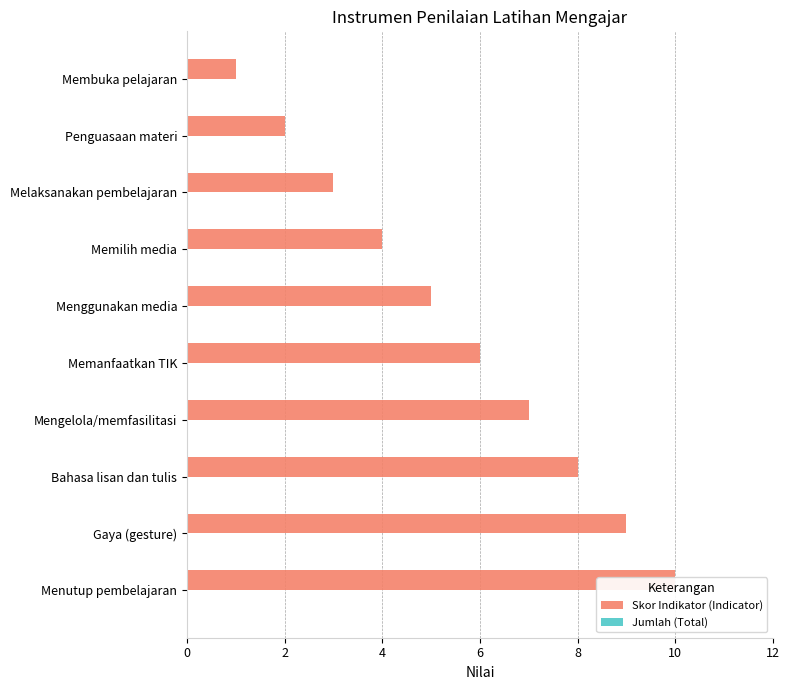

What is the maximum value shown in the chart?

10.0